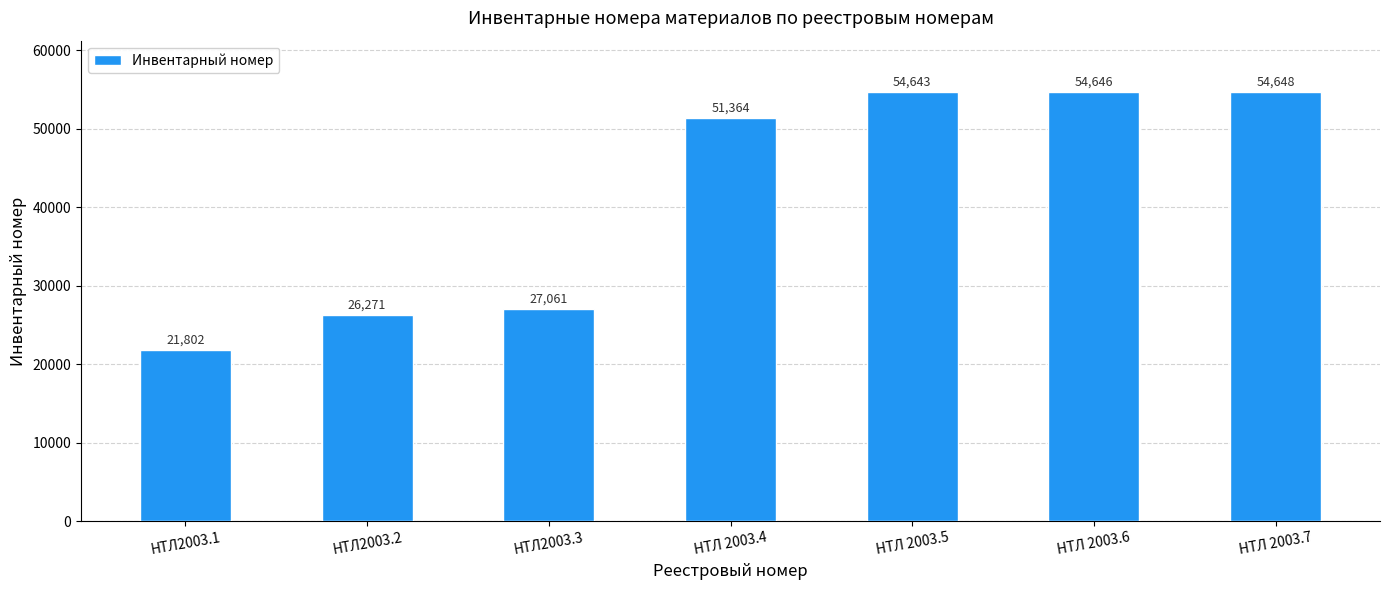

What is the value of the 3rd bar from the left?

27061